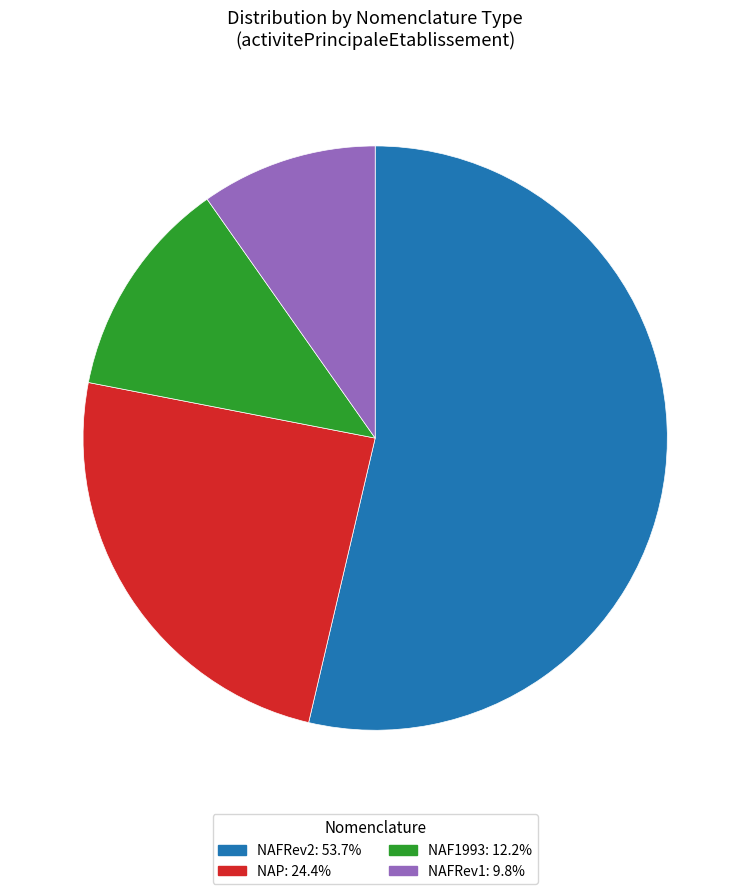

What is the ratio of the value at NAFRev2: 53.7% to the value at NAFRev1: 9.8%?

5.5